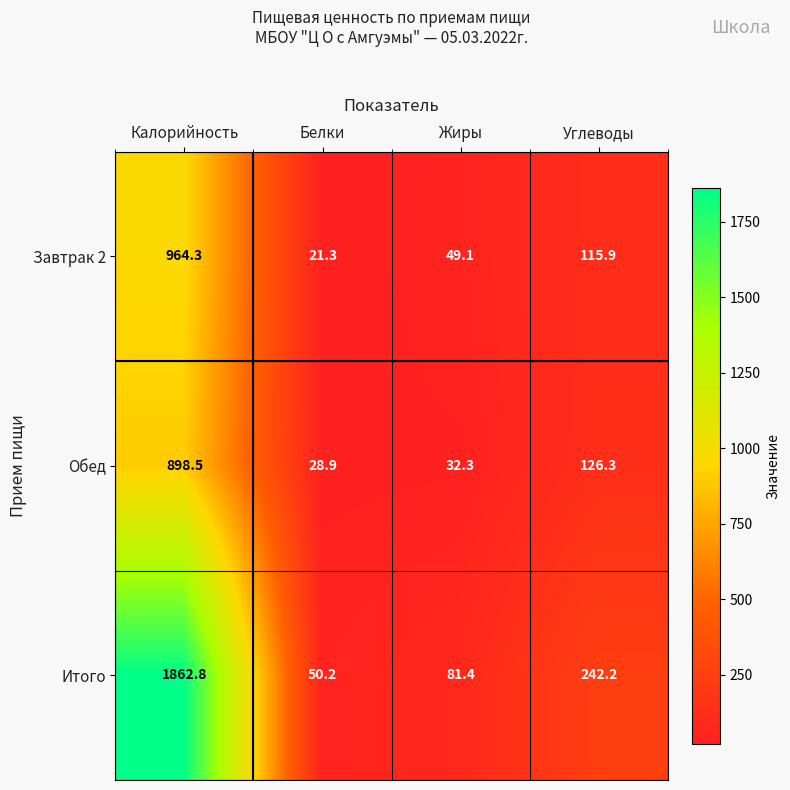

What is the sum of all Завтрак 2 values?

1150.6